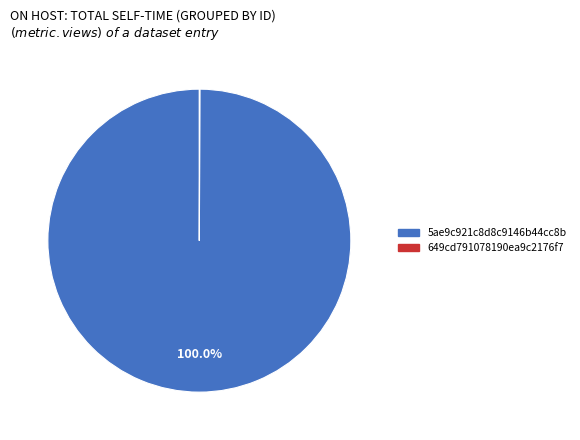

To the nearest percent, what is the difference between the largest and smallest slice percentages?

100%